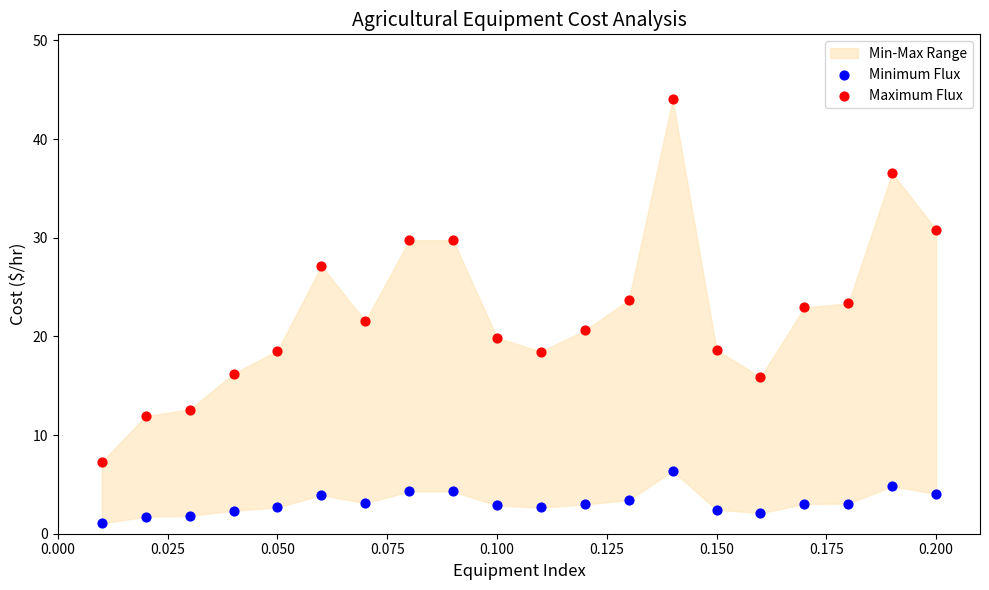

Across all data points, what is the range of Y values (max minus min)?

43.0